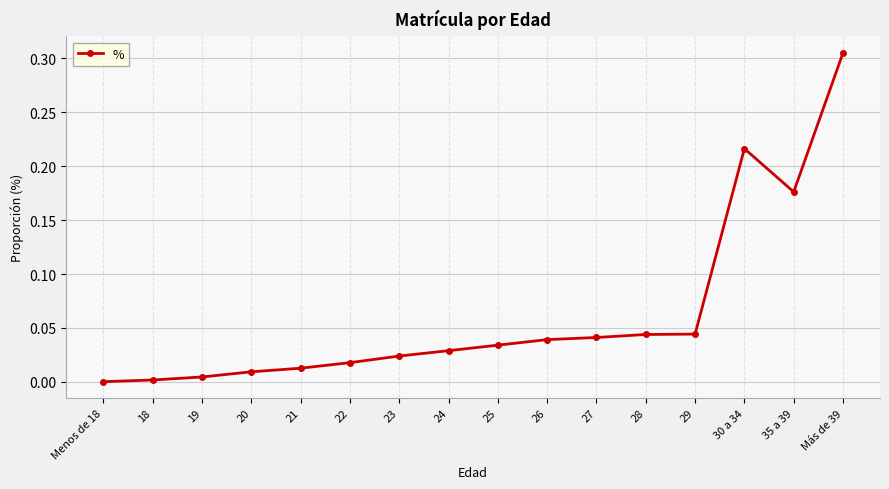

What is the sum of all values?

1.0